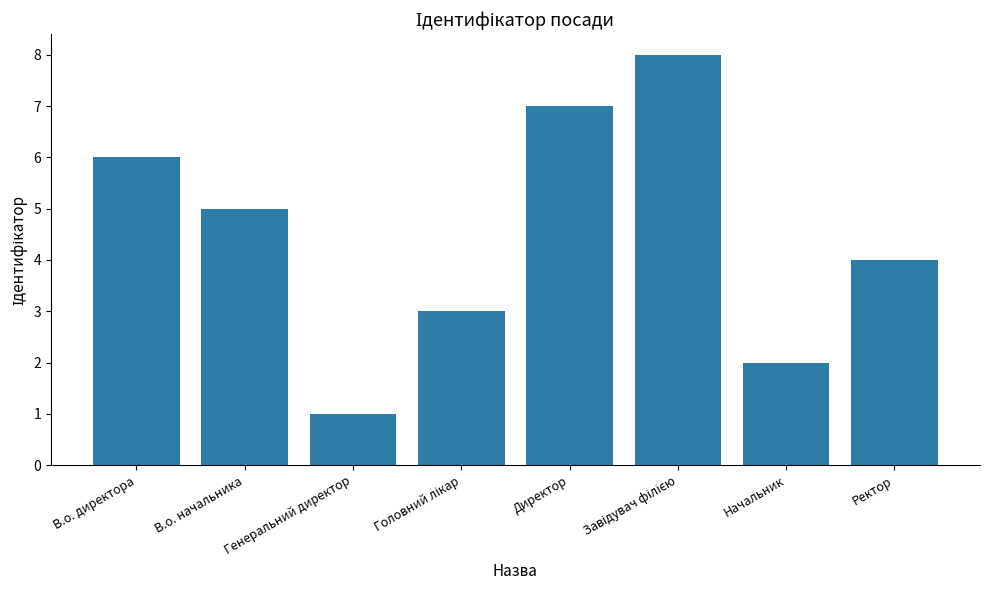

Reading right to left, extract all data points from this chart.

4	2	8	7	3	1	5	6